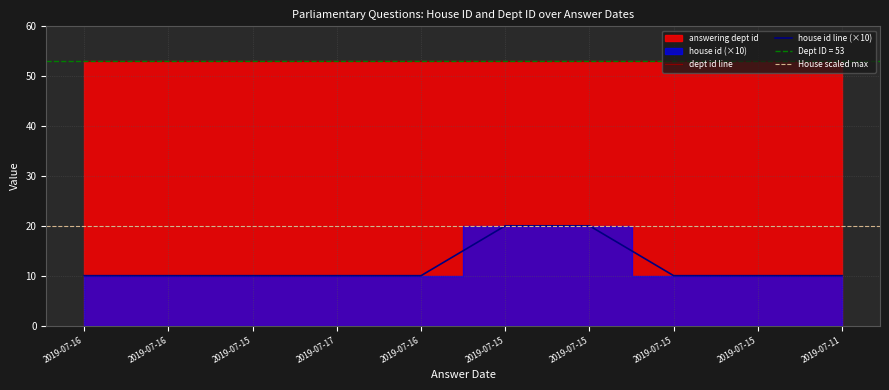

At which category does the chart reach its minimum across all series?

2019-07-16